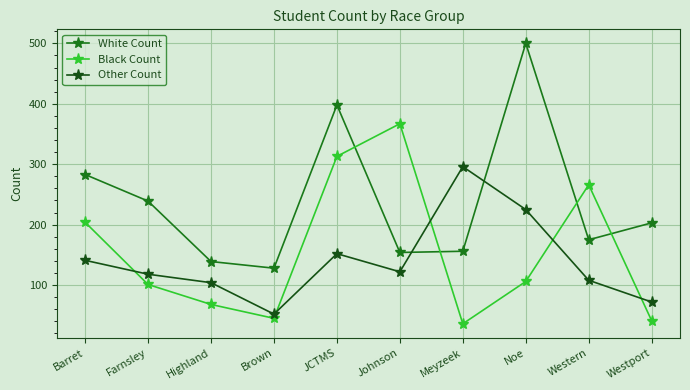

How many values in the White Count series are below 203?

5